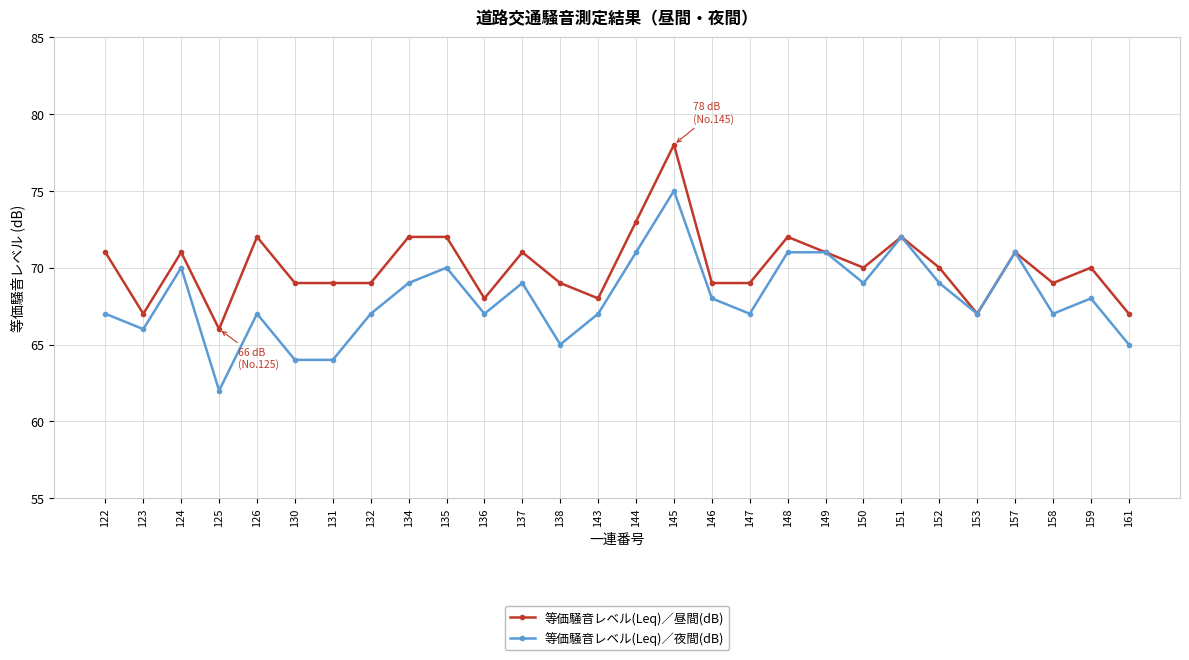

Read the 等価騒音レベル(Leq)／昼間(dB) value at 144.

73